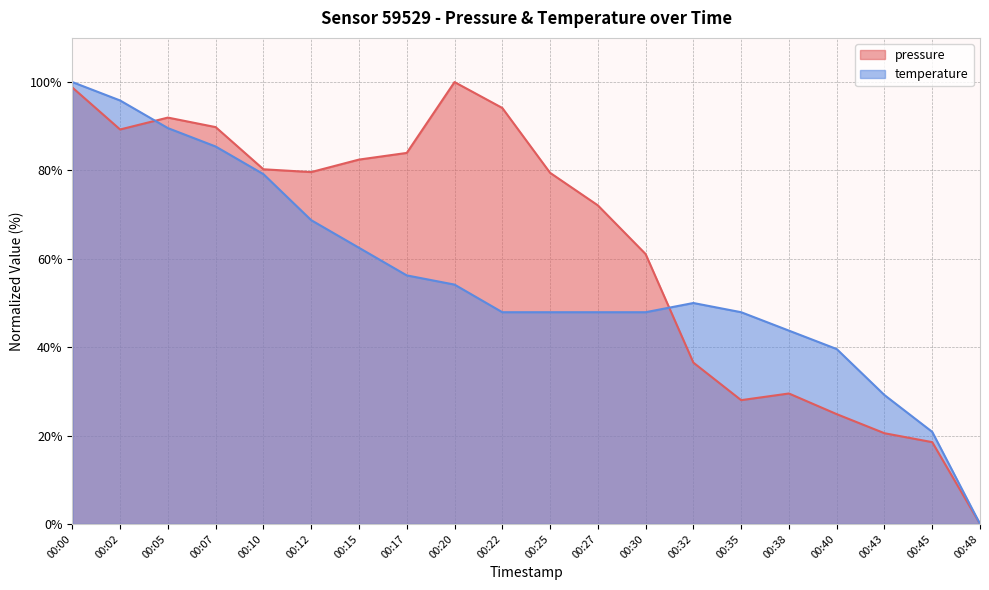

True or false: pressure and temperature intersect in this chart.

True